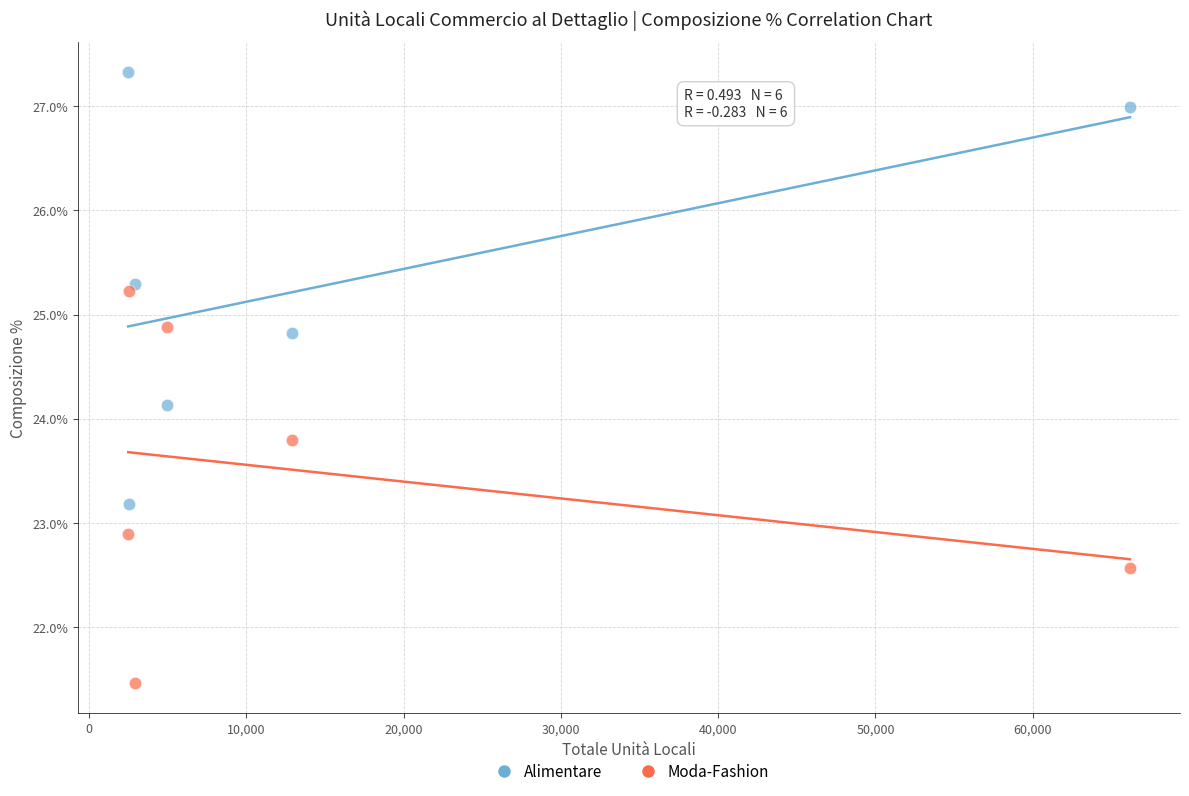

Which series reaches the minimum Y coordinate?

Moda-Fashion